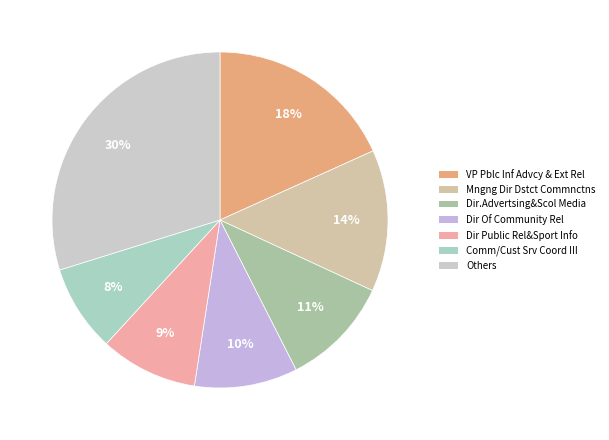

Is it true that Dir.Advertsing&Scol Media is 11% of the pie?

True